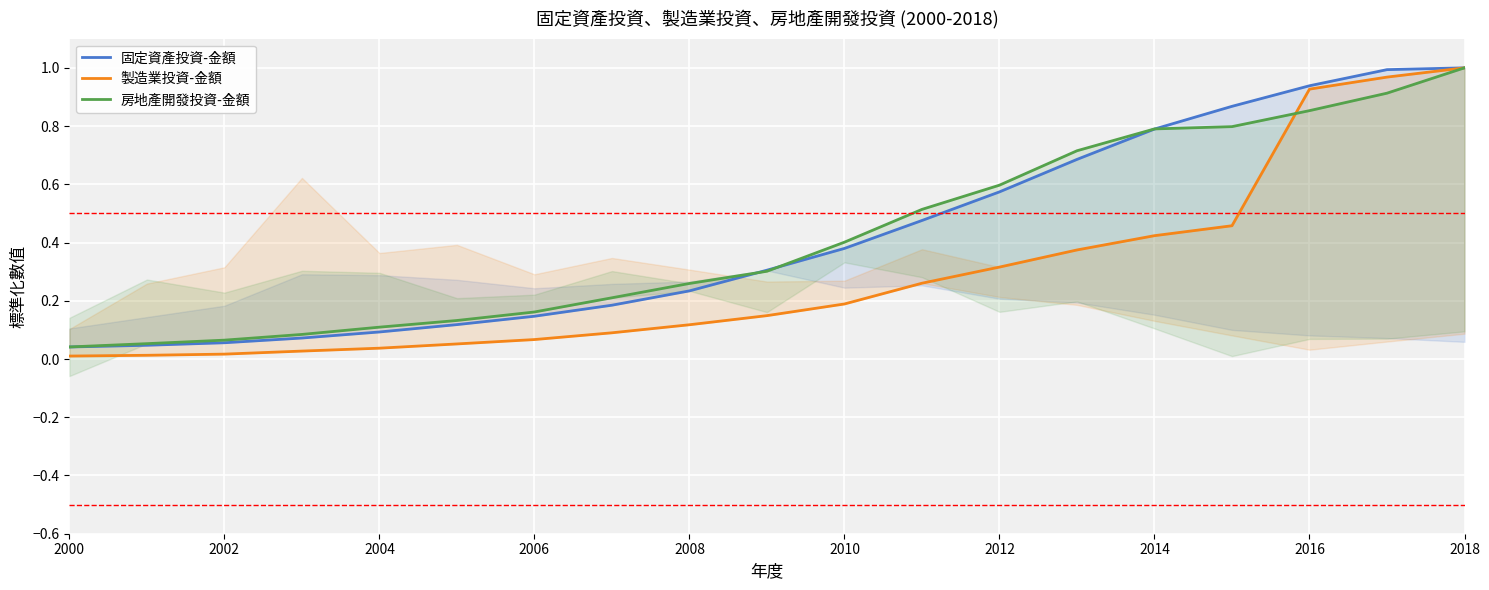

List the series in order of their peak value, lowest first.

固定資產投資-金額, 製造業投資-金額, 房地產開發投資-金額